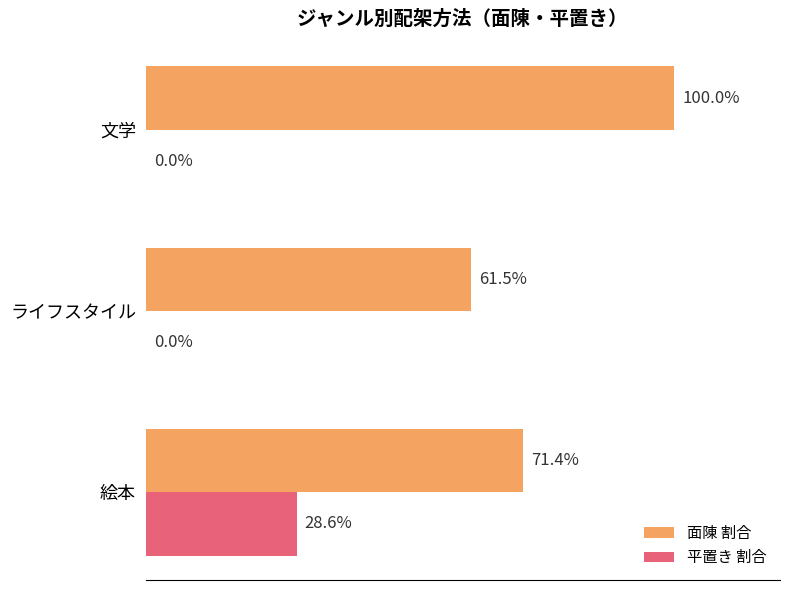

Is the value of 面陳 割合 at 文学 greater than the value of 平置き 割合 at 文学?

Yes